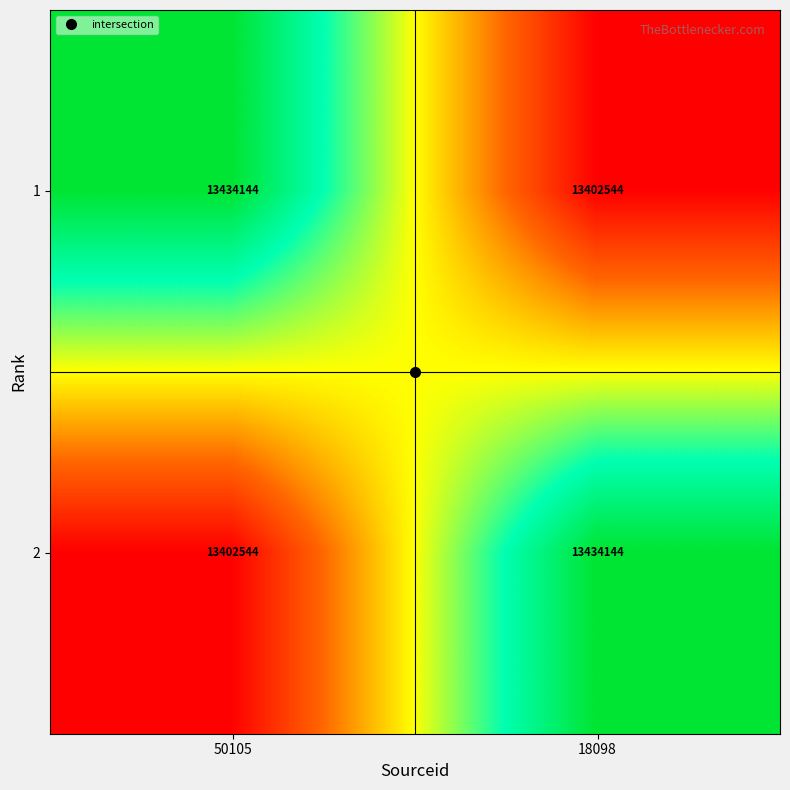

How many distinct data groups are displayed?

2